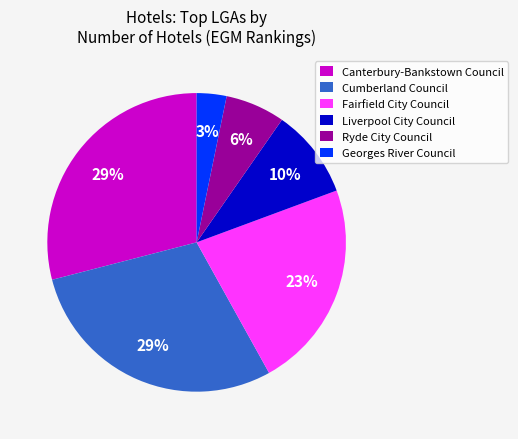

Which has a higher value, Cumberland Council or Ryde City Council?

Cumberland Council